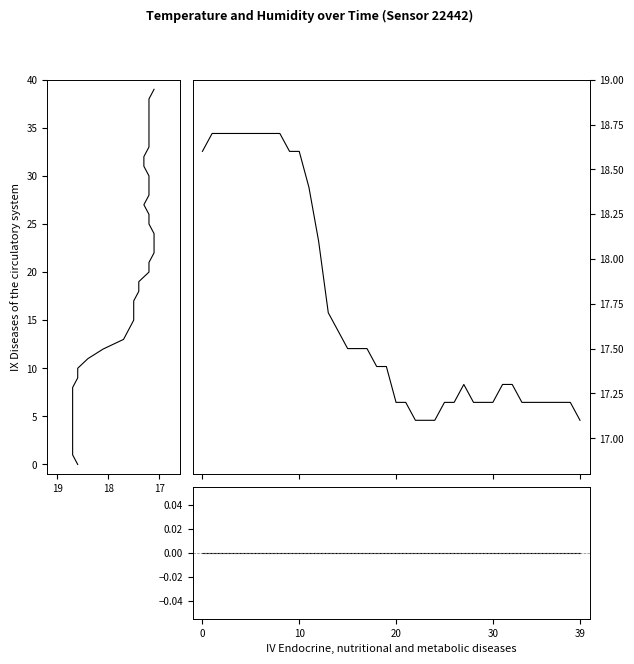

Reading right to left, transcribe all the data shown in this chart.

temperature (rotated): 39.0	38.0	37.0	36.0	35.0	34.0	33.0	32.0	31.0	30.0	29.0	28.0	27.0	26.0	25.0	24.0	23.0	22.0	21.0	20.0	19.0	18.0	17.0	16.0	15.0	14.0	13.0	12.0	11.0	10.0	9.0	8.0	7.0	6.0	5.0	4.0	3.0	2.0	1.0	0.0
temperature: 17.1	17.2	17.2	17.2	17.2	17.2	17.2	17.3	17.3	17.2	17.2	17.2	17.3	17.2	17.2	17.1	17.1	17.1	17.2	17.2	17.4	17.4	17.5	17.5	17.5	17.6	17.7	18.1	18.4	18.6	18.6	18.7	18.7	18.7	18.7	18.7	18.7	18.7	18.7	18.6
humidity (residual): 0.0	0.0	0.0	0.0	0.0	0.0	0.0	0.0	0.0	0.0	0.0	0.0	0.0	0.0	0.0	0.0	0.0	0.0	0.0	0.0	0.0	0.0	0.0	0.0	0.0	0.0	0.0	0.0	0.0	0.0	0.0	0.0	0.0	0.0	0.0	0.0	0.0	0.0	0.0	0.0